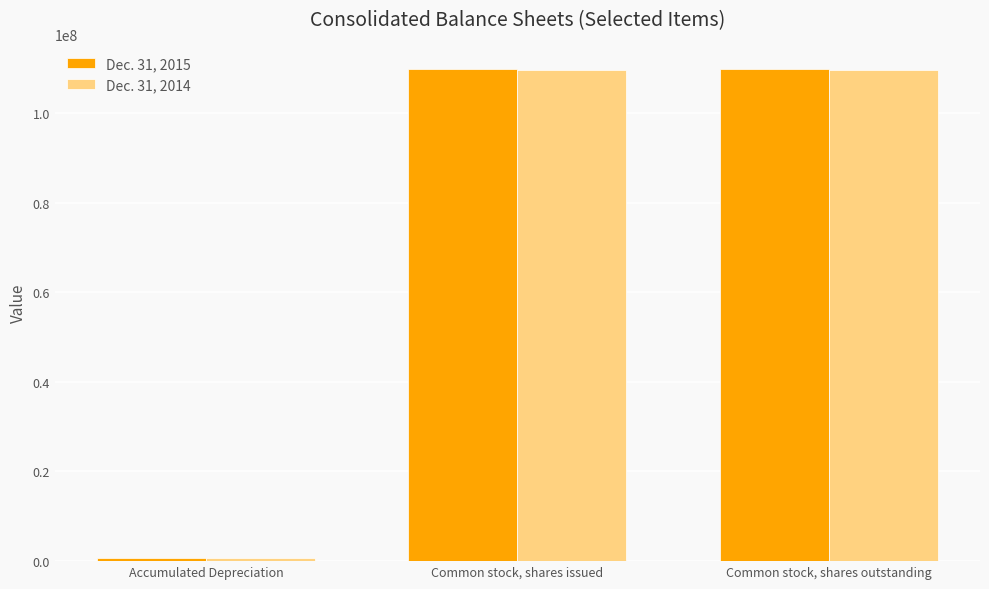

What is the sum of all Dec. 31, 2015 values?

220254282